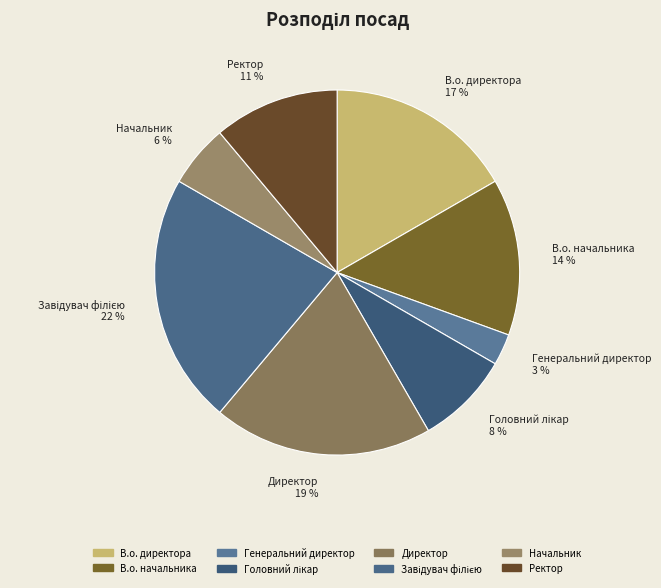

Does Ректор account for over 50% of the chart?

No